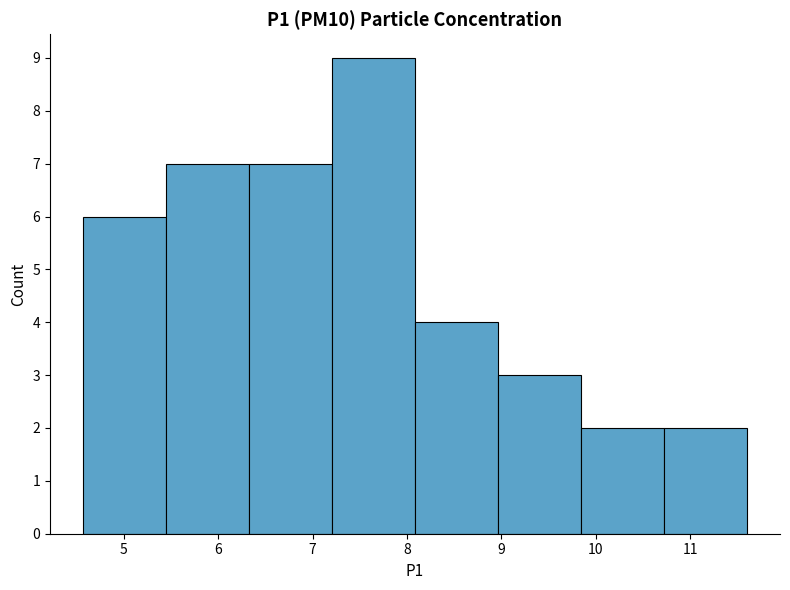

Reading left to right, transcribe this chart: for each bar, give the range it covers on the x-axis and its height. Neither the bar edges nor the heights are printed on the chart, so give them approximately, as read against the axes.

4.6 to 5.4: 6
5.4 to 6.3: 7
6.3 to 7.2: 7
7.2 to 8.1: 9
8.1 to 9.0: 4
9.0 to 9.8: 3
9.8 to 10.7: 2
10.7 to 11.6: 2